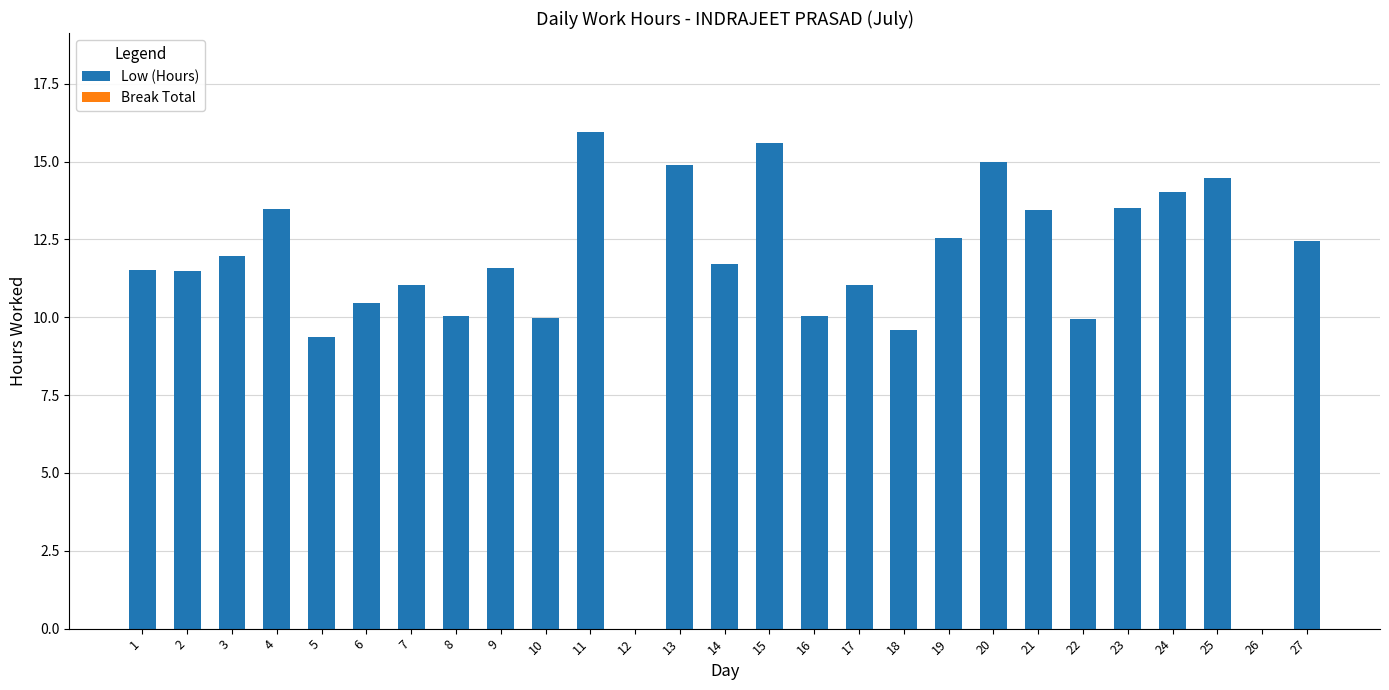

What is the maximum value shown in the chart?

15.9